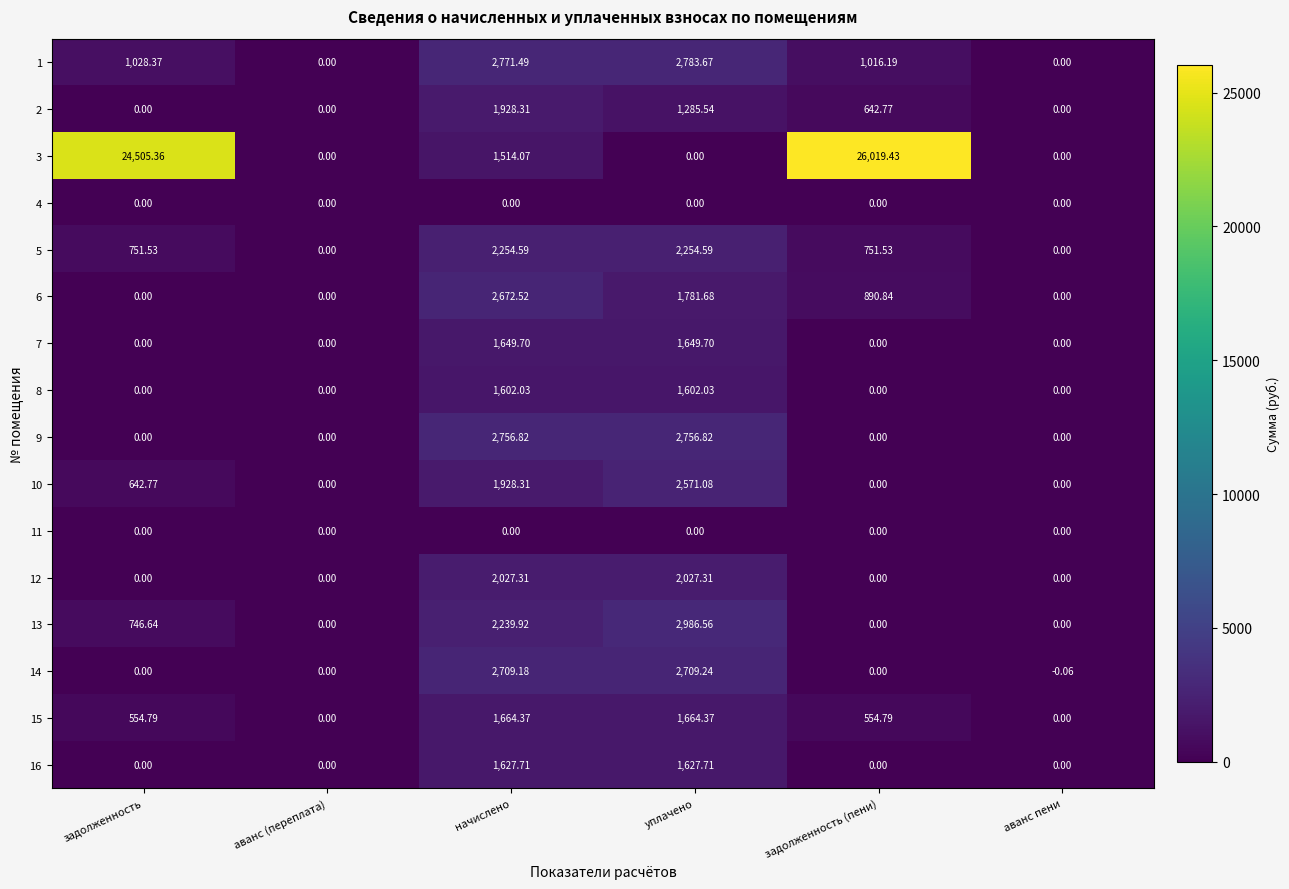

At which category is the sum across all series the highest?

задолженность (пени)